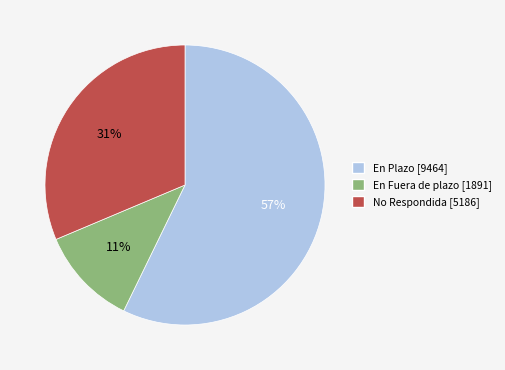

Which category has the smallest portion of the pie?

En Fuera de plazo